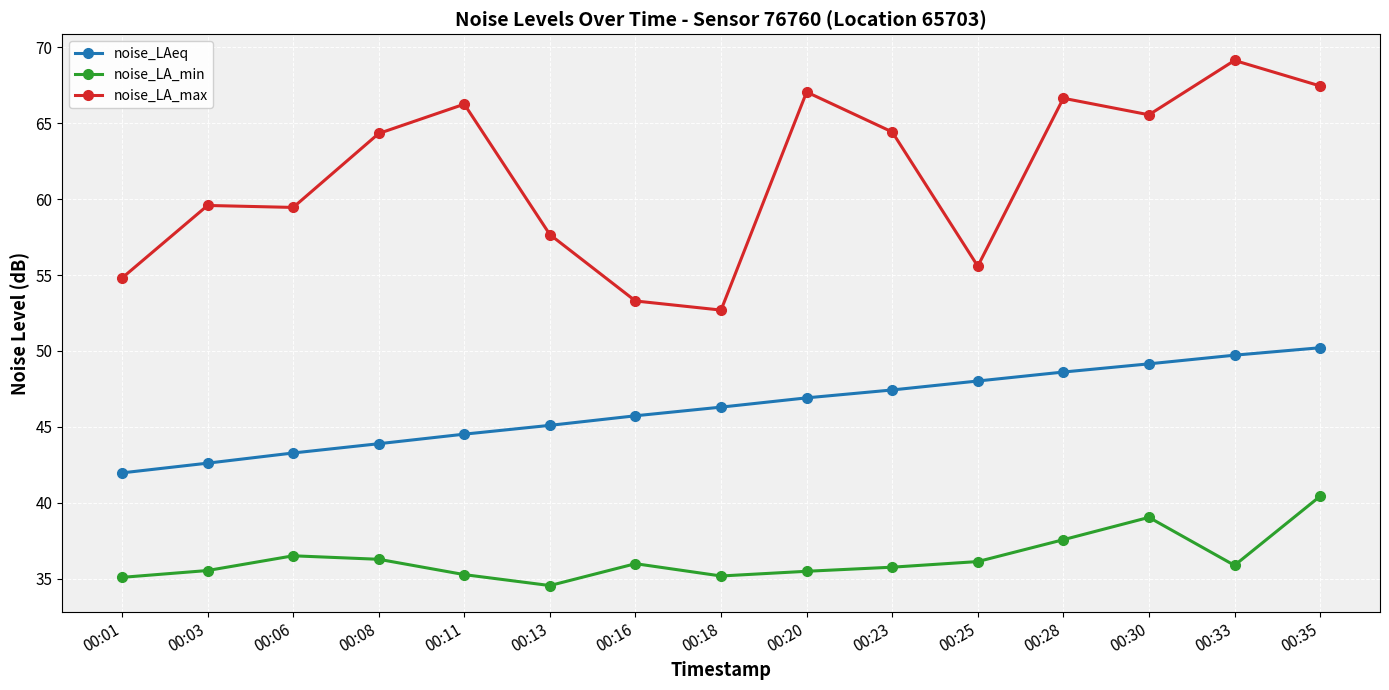

Rank the categories by noise_LAeq value from lowest to highest.

00:01, 00:03, 00:06, 00:08, 00:11, 00:13, 00:16, 00:18, 00:20, 00:23, 00:25, 00:28, 00:30, 00:33, 00:35